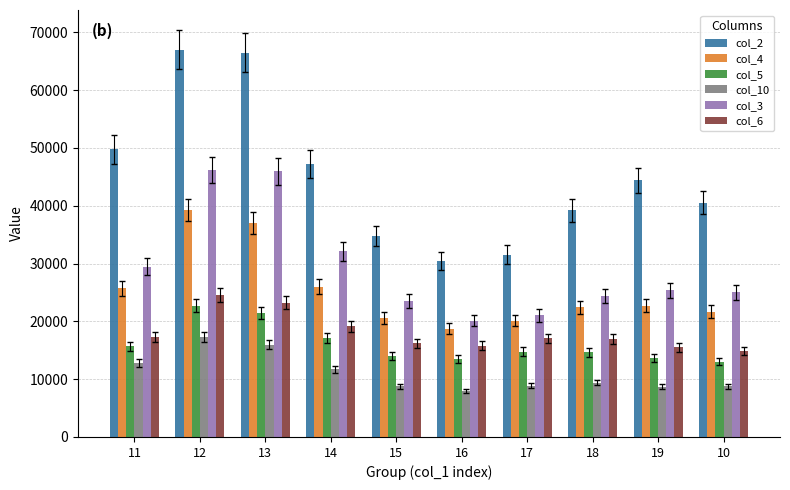

What is the sum of all col_5 values?

160589